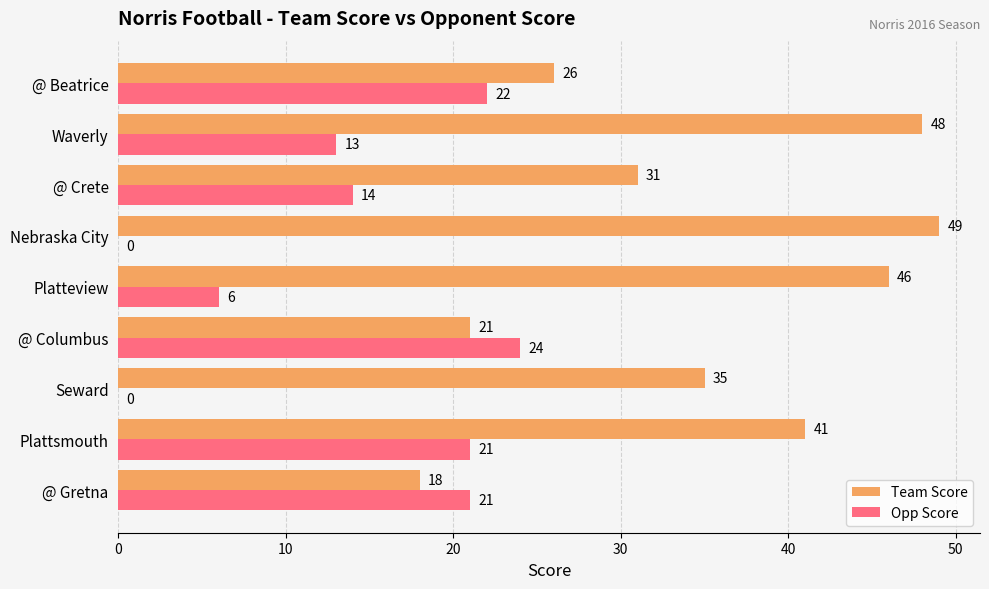

Where is Opp Score nearest to the value 12?

Waverly